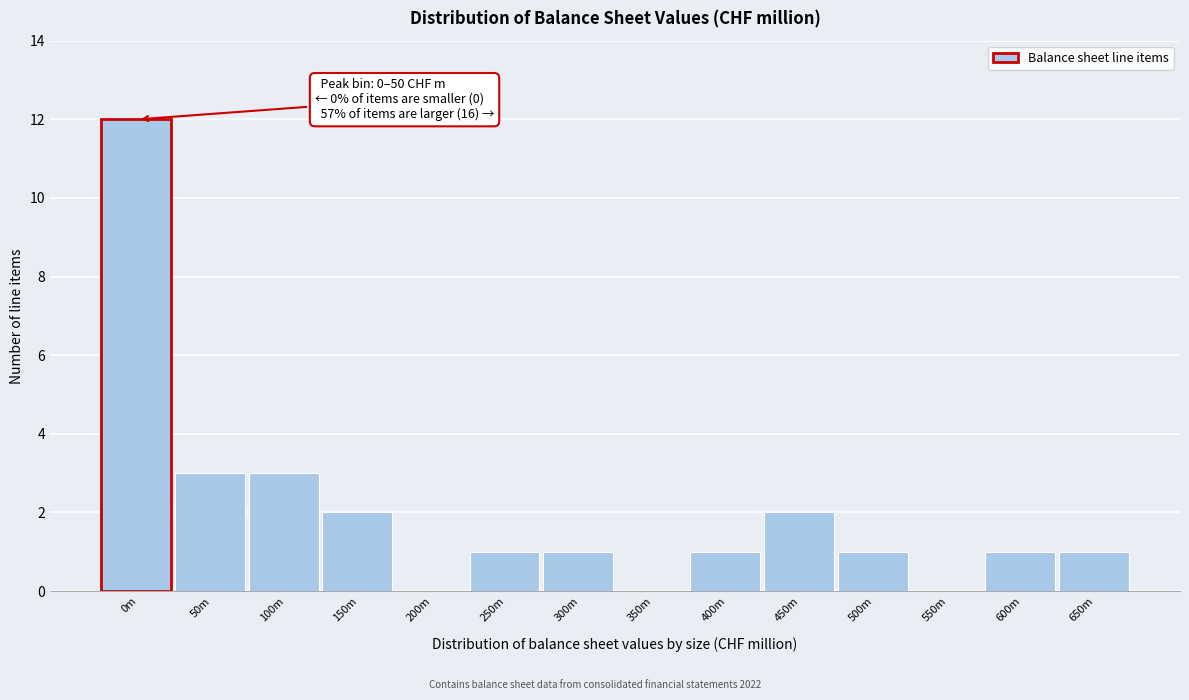

Reading left to right, list all the values displayed in this chart.

0m=12	50m=3	100m=3	150m=2	200m=0	250m=1	300m=1	350m=0	400m=1	450m=2	500m=1	550m=0	600m=1	650m=1